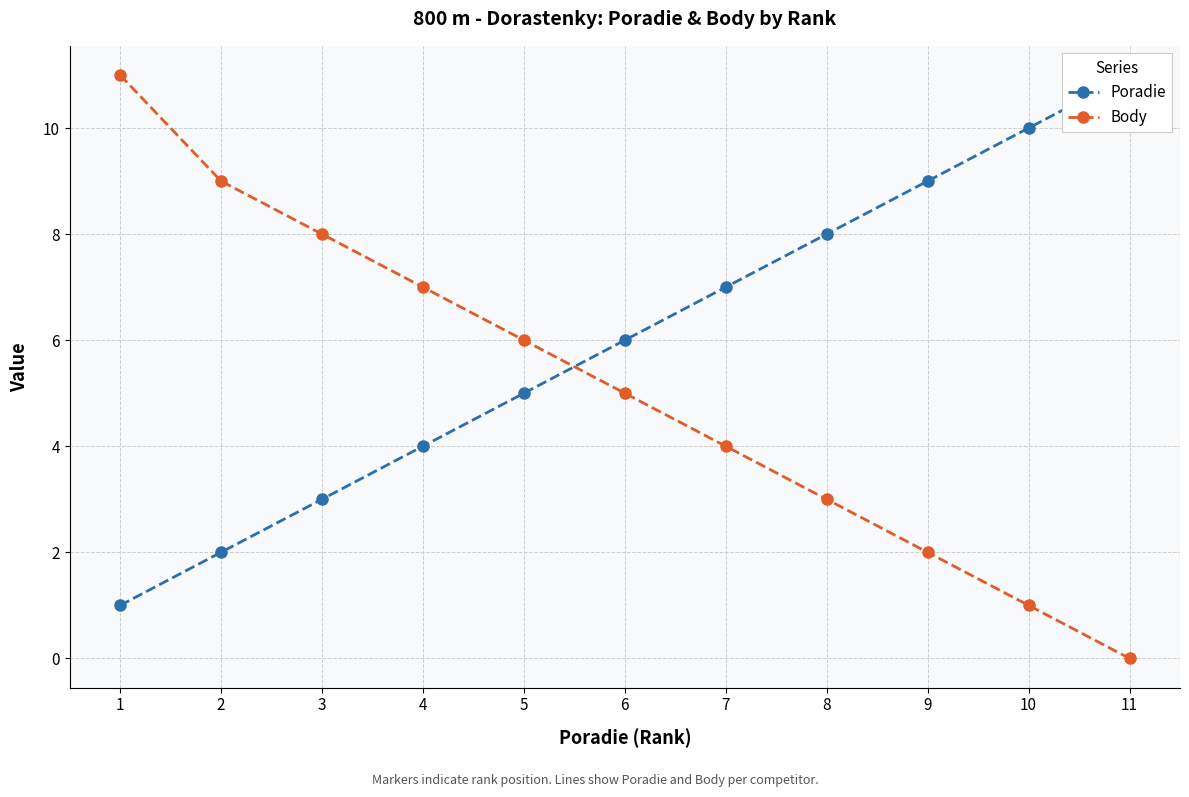

What is the total value across all series at 9?

11